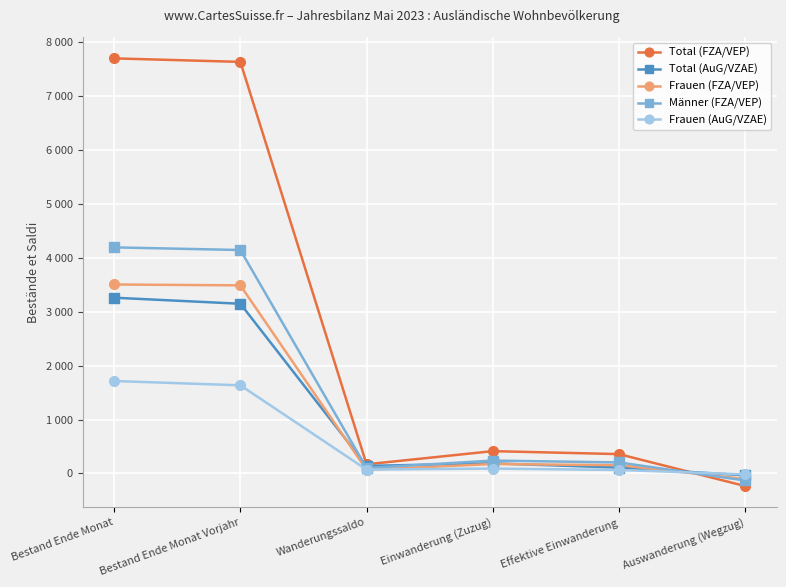

Is it true that Frauen (FZA/VEP) equals 175 at Einwanderung (Zuzug)?

True